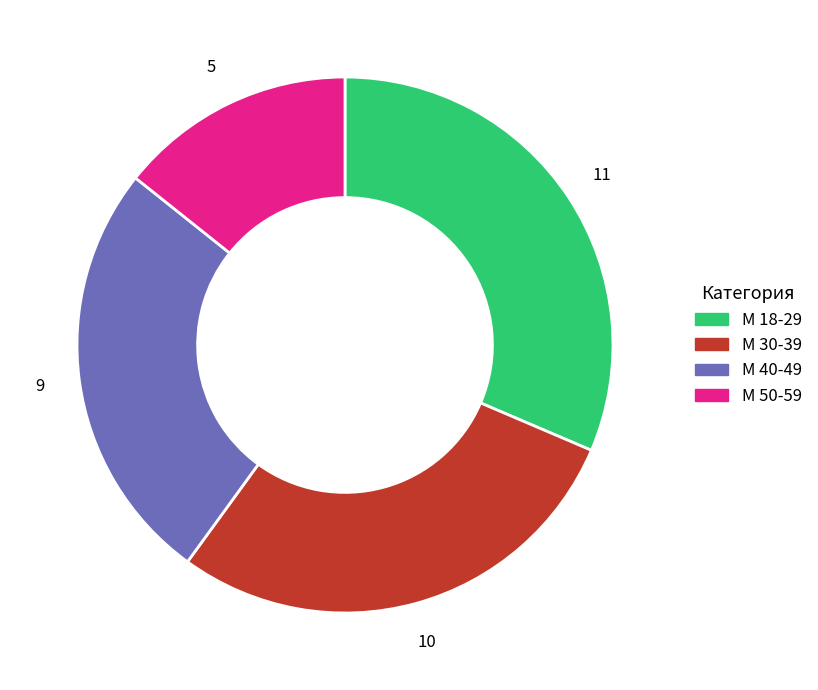

How many segments does this pie chart have?

4